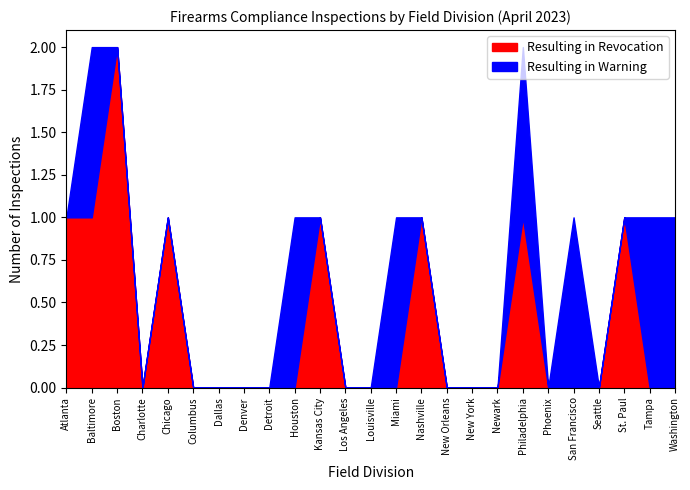

Is it true that Resulting in Revocation equals 1 at Tampa?

False